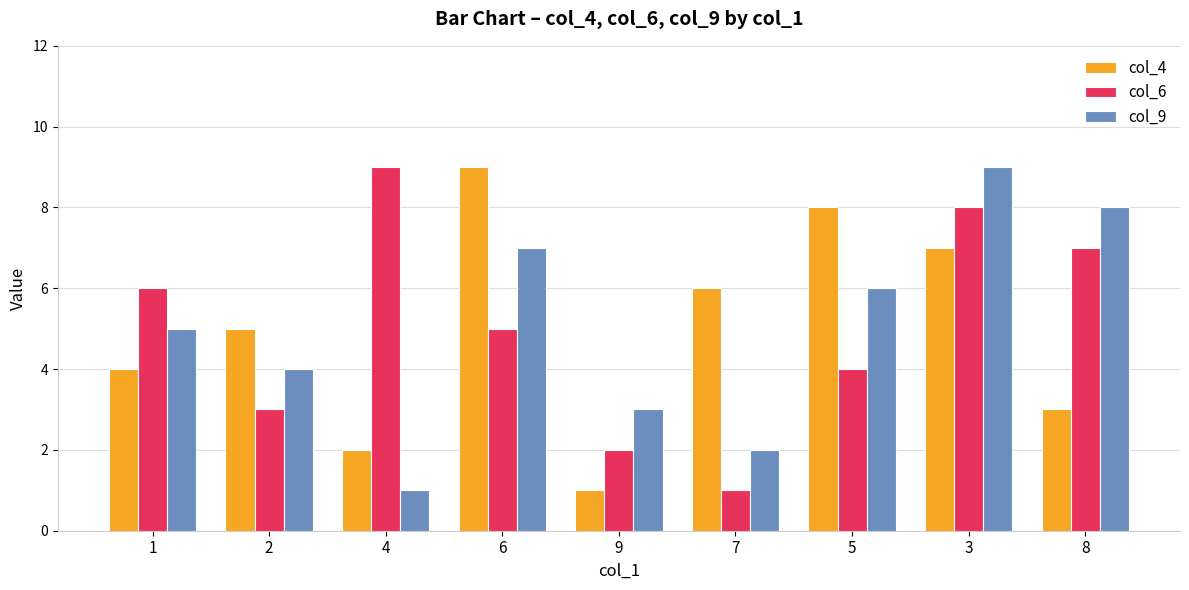

What position from the right is 7?

4